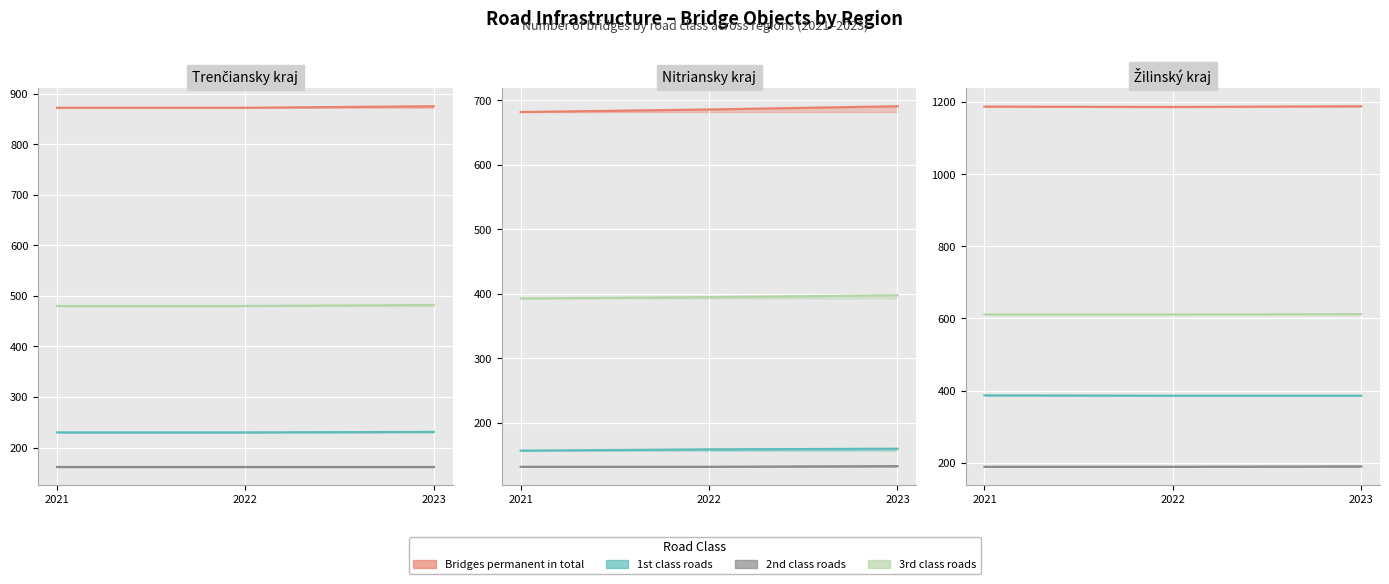

What is the difference between the maximum and minimum values in the 1st class roads series?

1